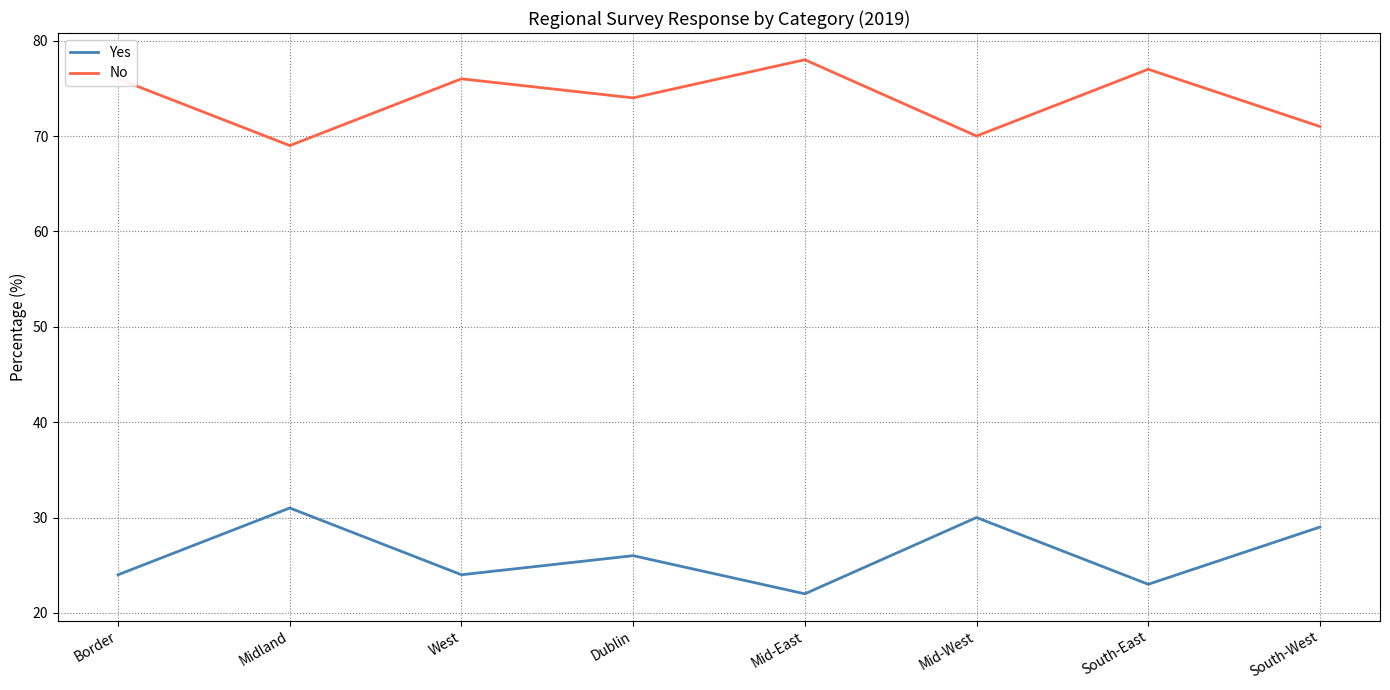

Reading left to right, list all the values displayed in this chart.

Yes: 24	31	24	26	22	30	23	29
No: 76	69	76	74	78	70	77	71